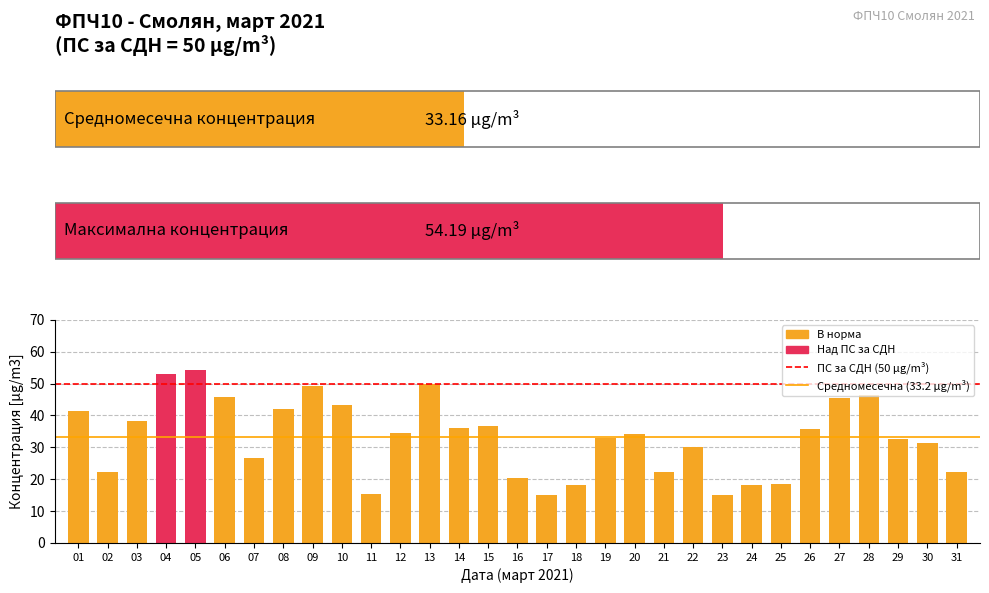

Read the value at 16.

20.5